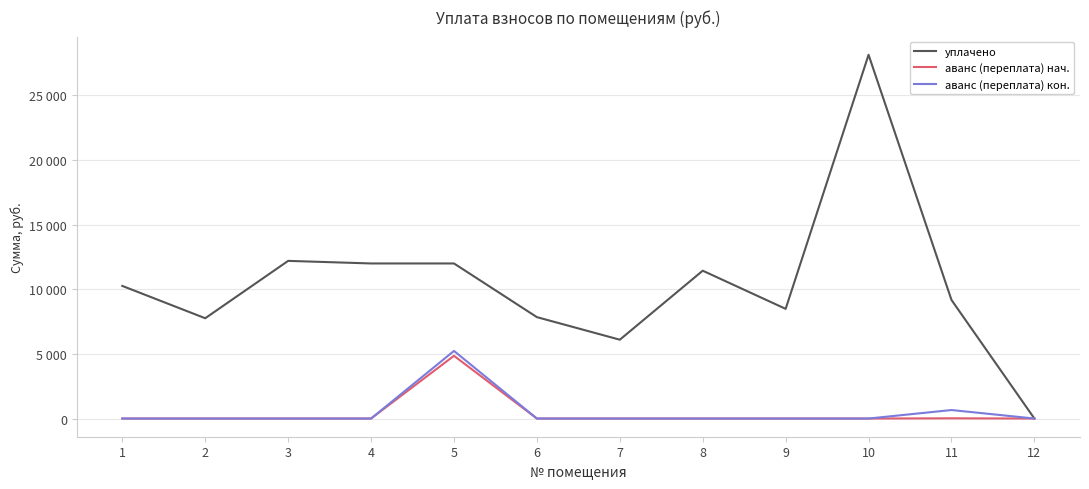

Which category has the lowest value in the аванс (переплата) нач. series?

1